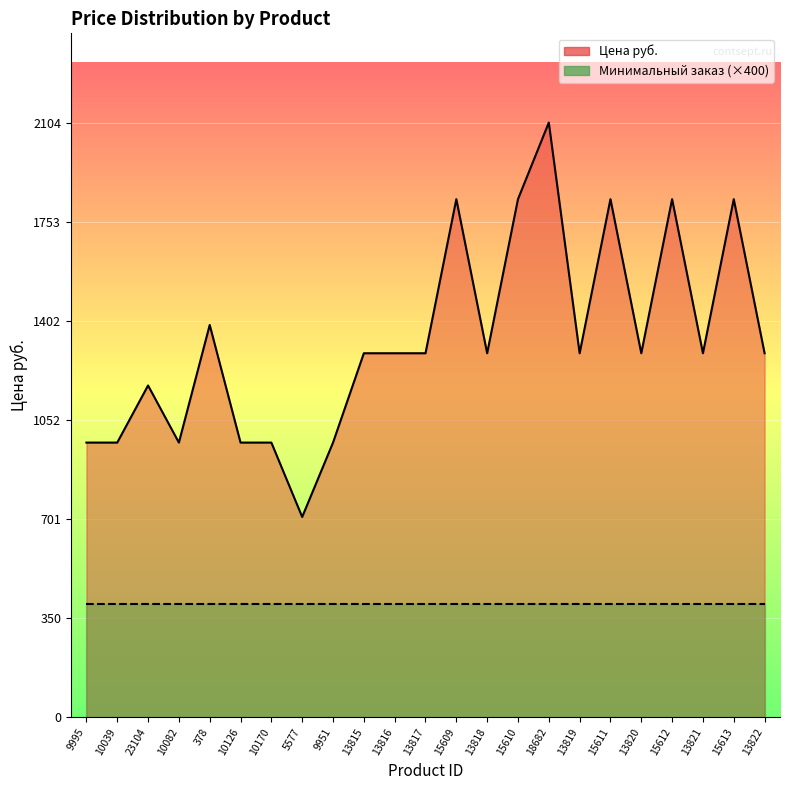

What value does the Цена руб. series have at 13816, to the nearest 50?

1300